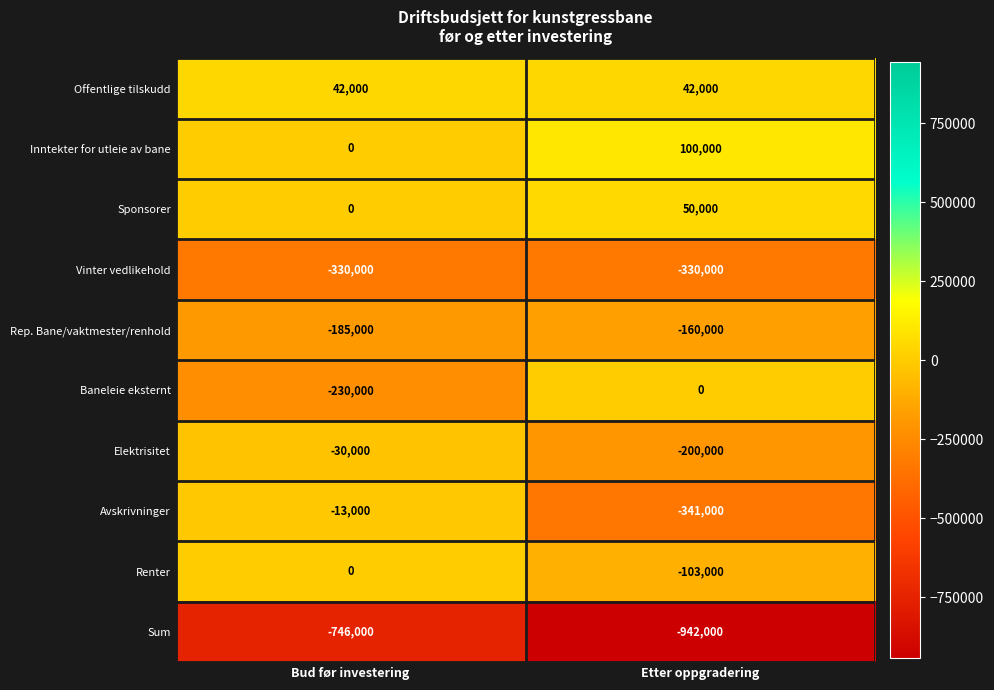

What is the difference between the highest and lowest values at Bud før investering?

788000